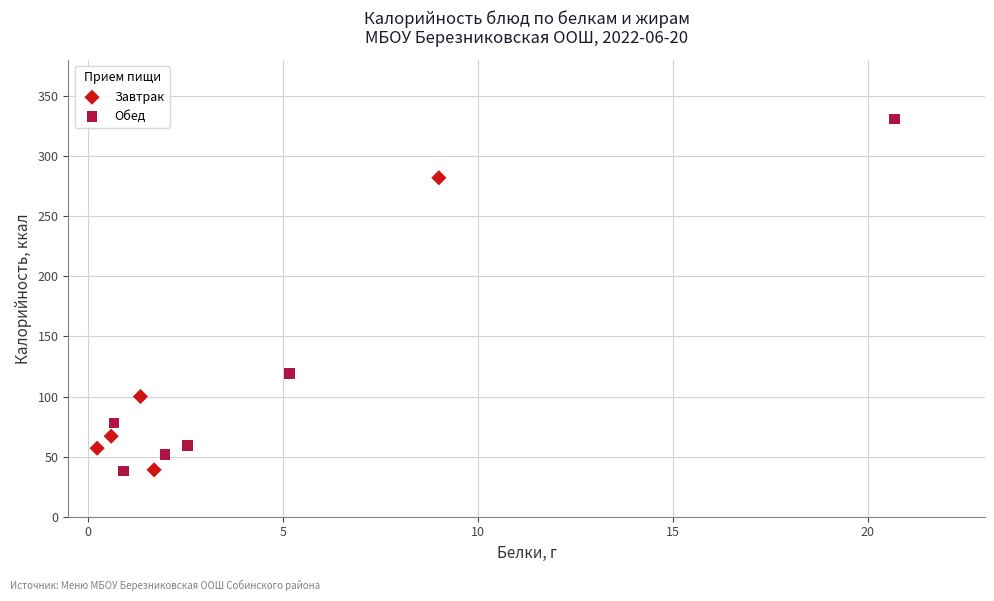

Which series has the widest spread of Y values?

Обед